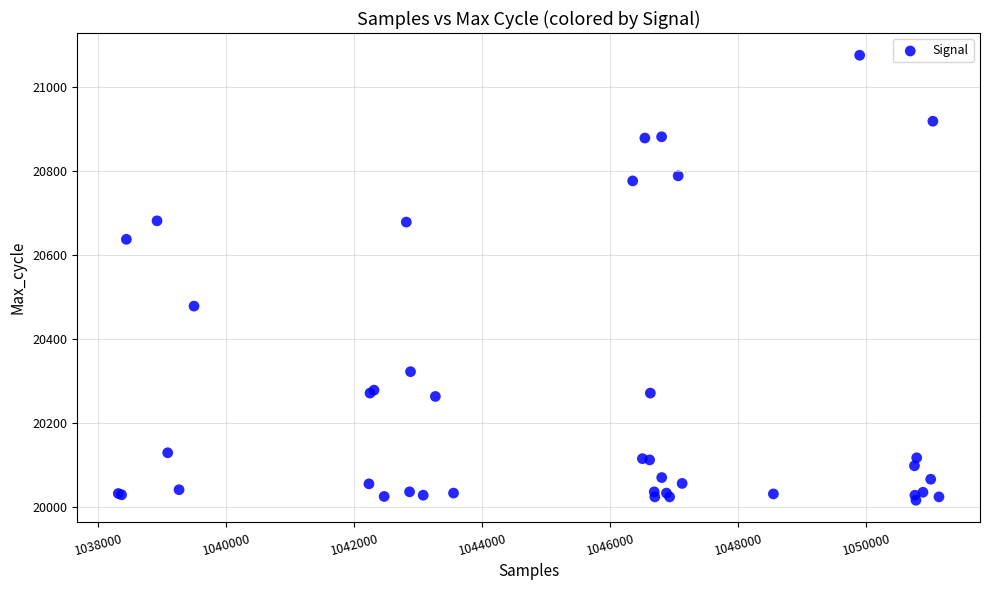

What Y value in the scatter plot is closest to 20545?

20478